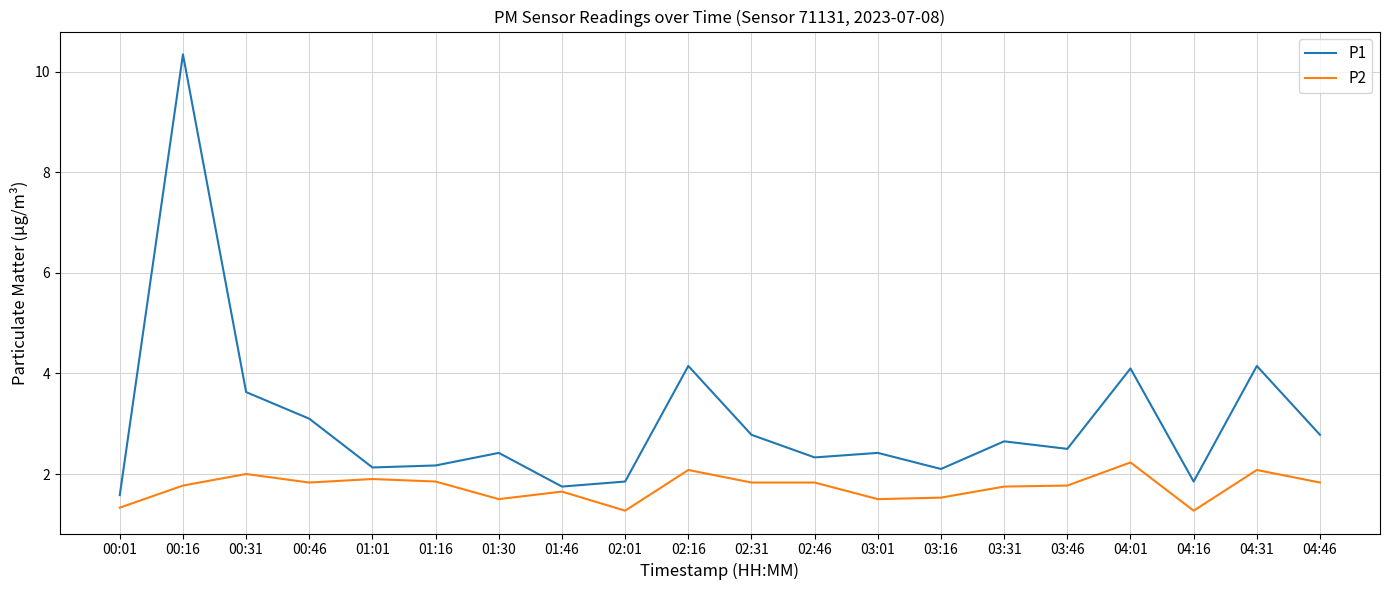

What is the sum of the P1 values at 04:31 and 04:46?

6.9